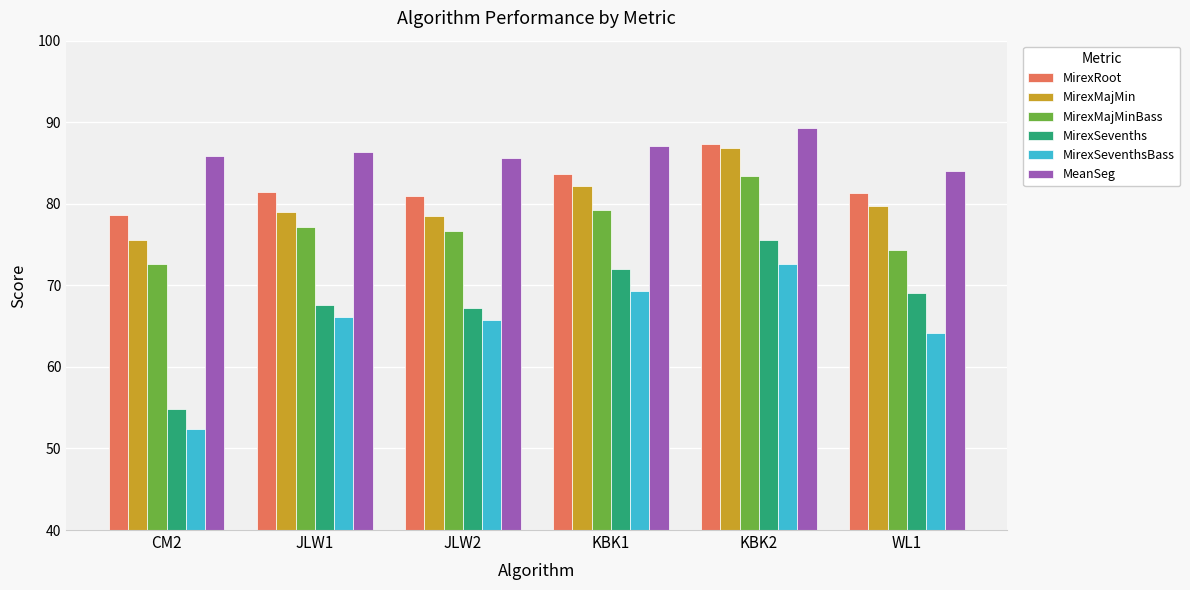

What is the difference between the second highest and second lowest values in the MeanSeg series?

1.5